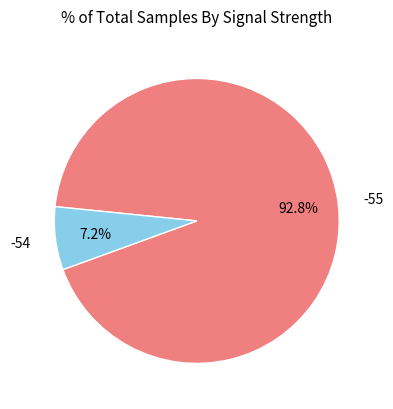

Which category has the smallest portion of the pie?

-54